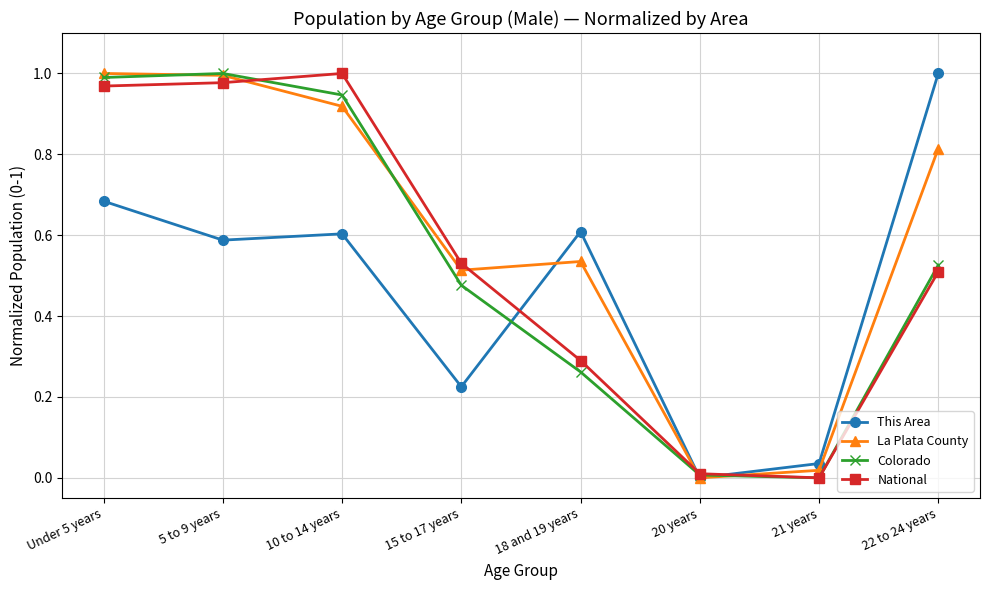

True or false: National has a value of 0.5 at 22 to 24 years.

True